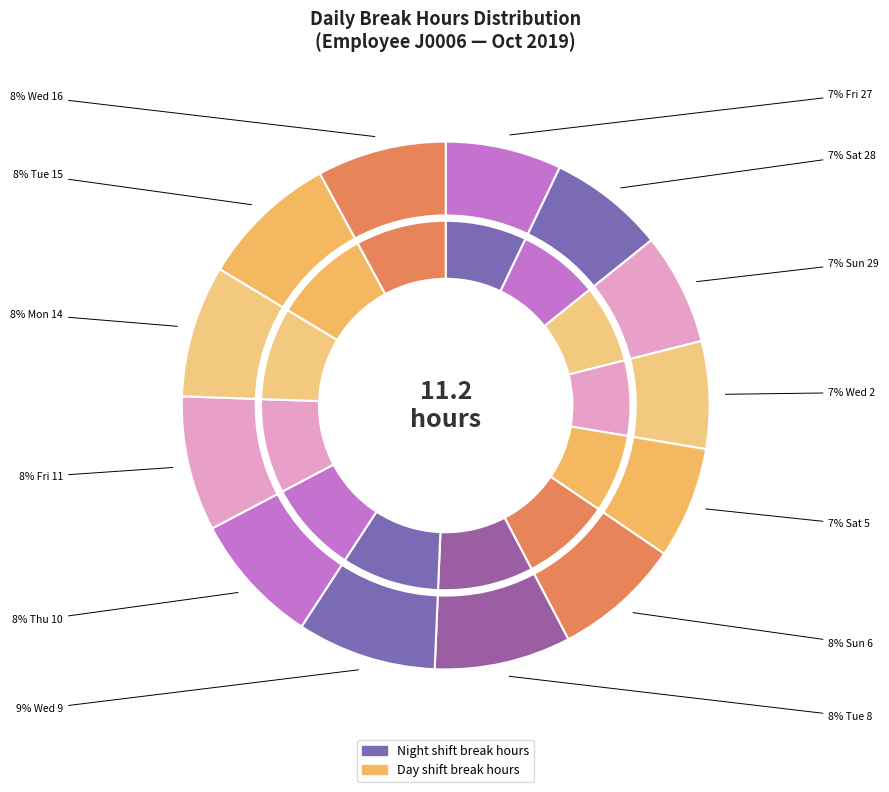

Rank the categories by value from lowest to highest.

3, 2, 4, 0, 1, 5, 12, 8, 10, 9, 6, 11, 7